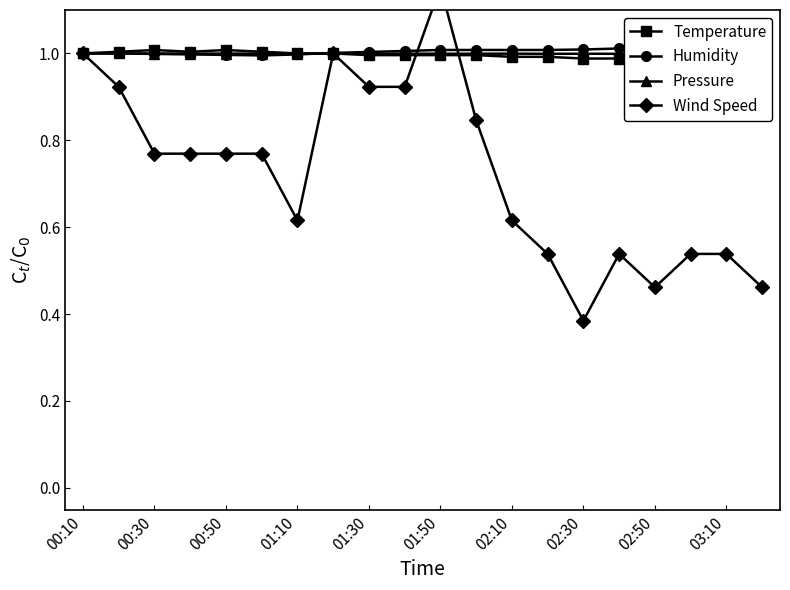

Is the value of Pressure at 00:30 greater than the value of Humidity at 00:10?

No